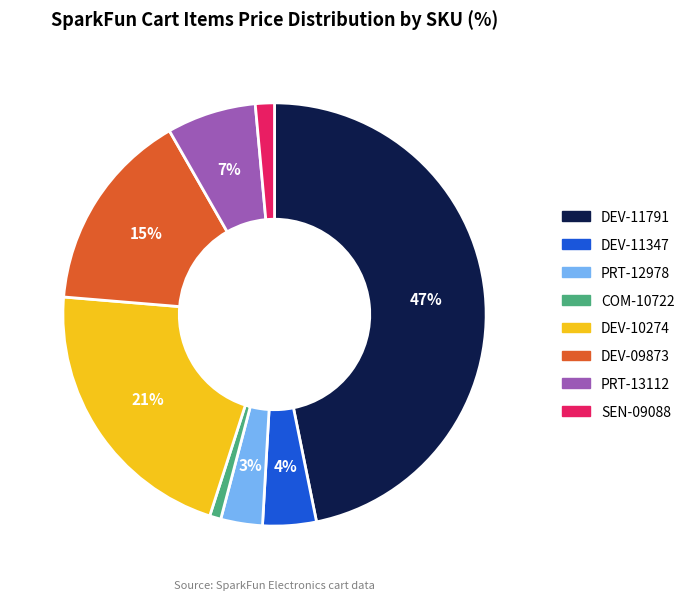

How many slices are in this pie chart?

8